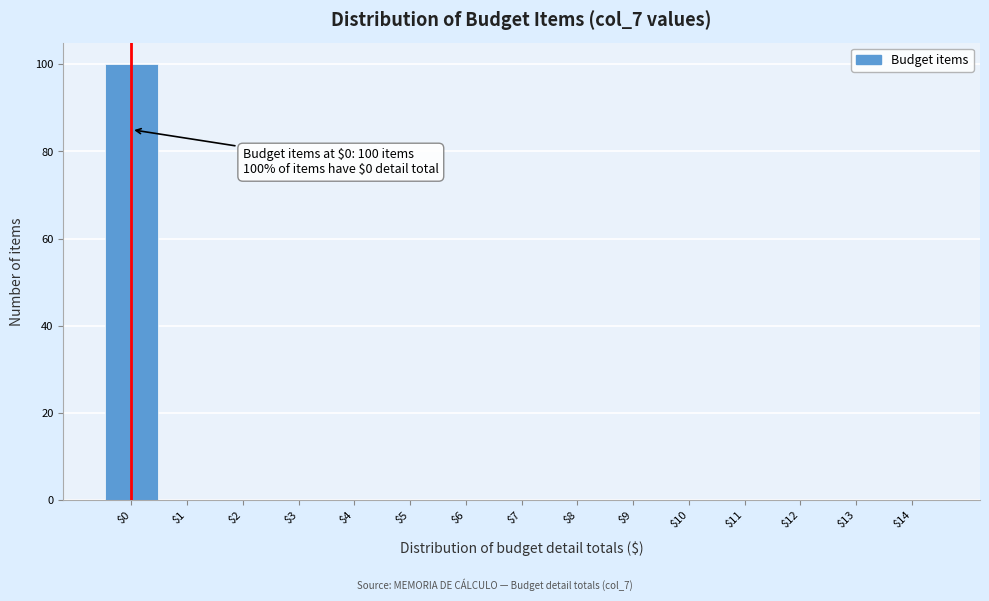

Which range on the x-axis has the tallest bar?

-0.5 to 0.5